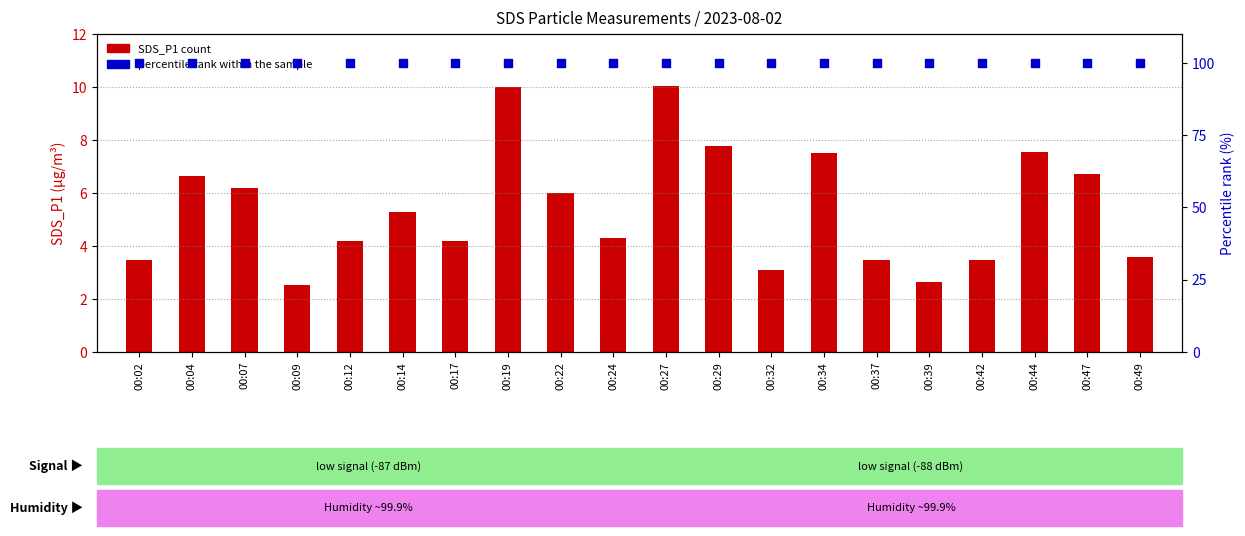

At which category is the sum across all series the highest?

00:27